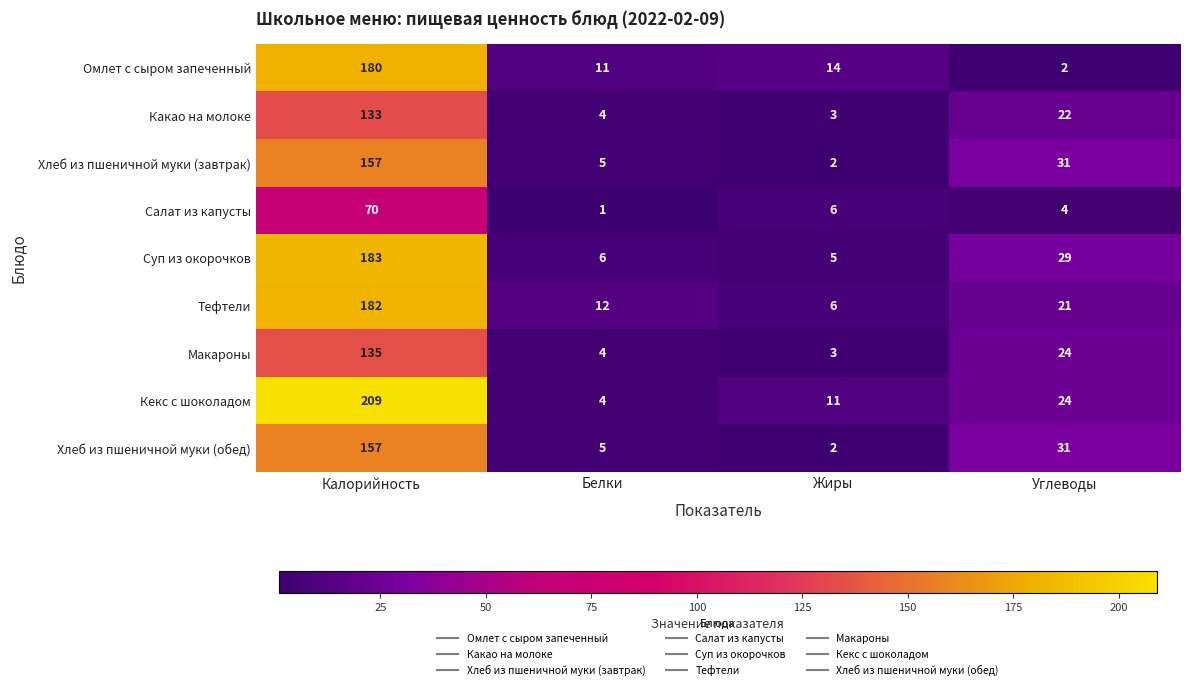

What is the total value across all series at Жиры?

52